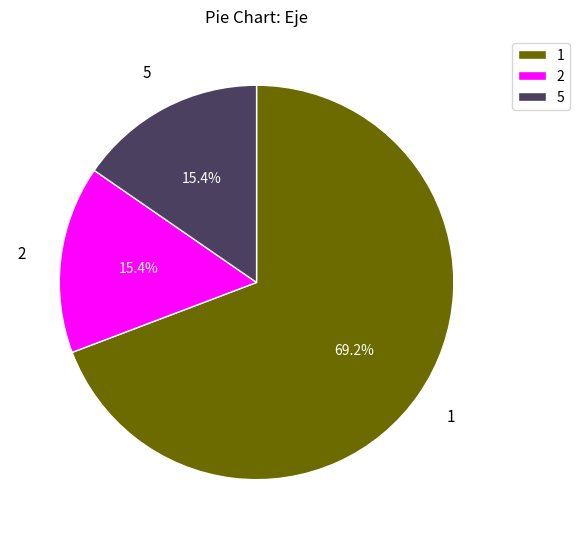

Combined, do 2 and 5 account for over 50%?

No